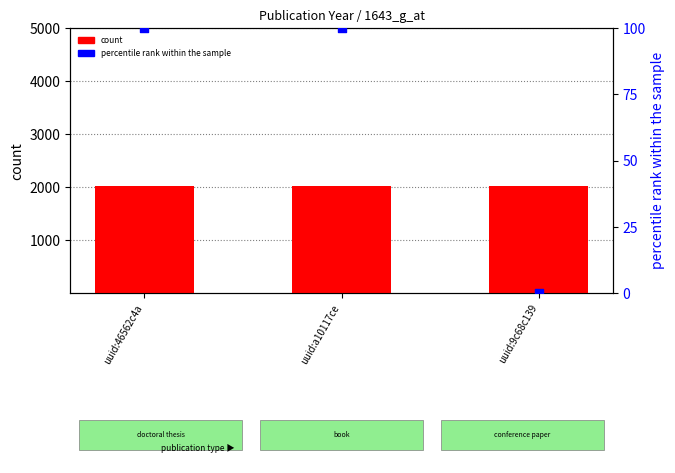

Which series reaches the maximum Y coordinate?

count